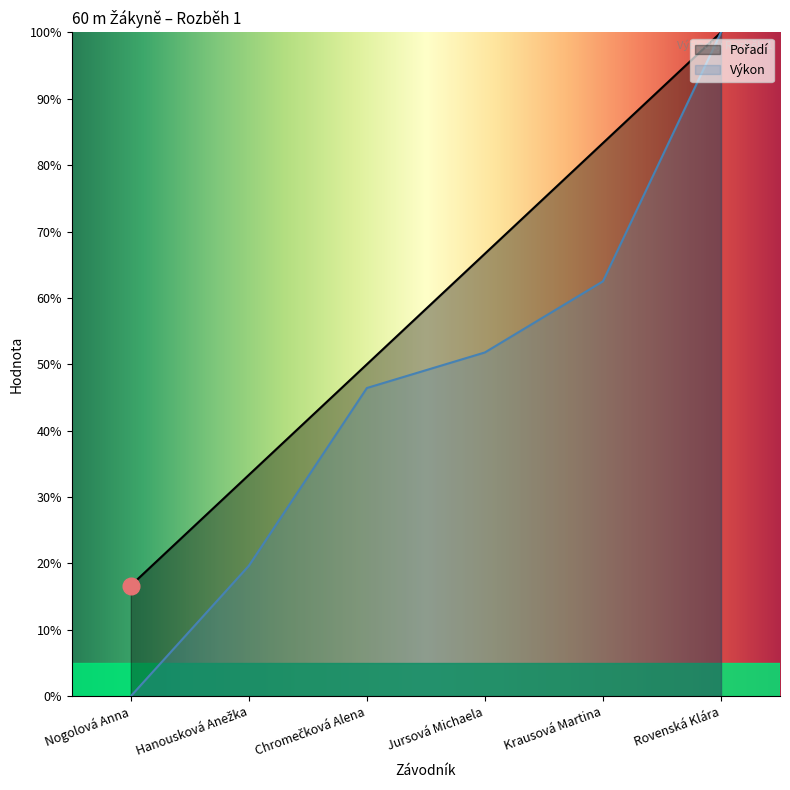

True or false: Pořadí and Výkon cross at least once.

False